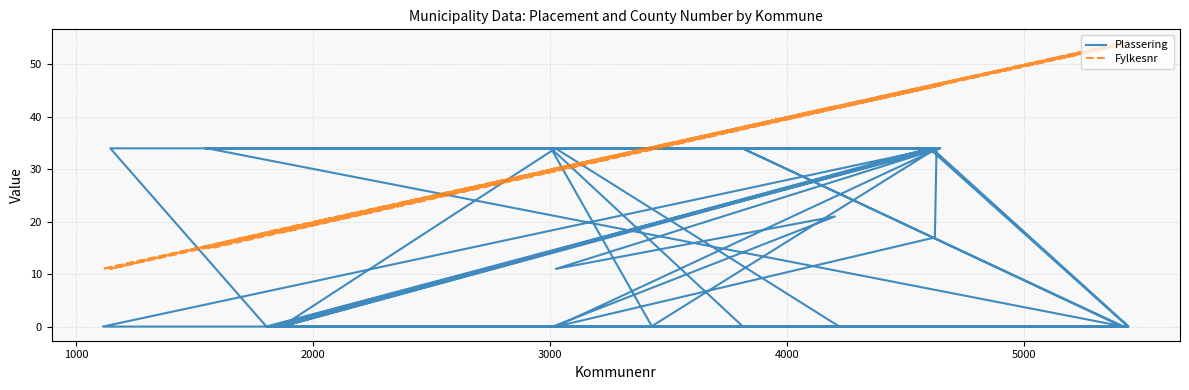

What is the sum of all Plassering values?

593